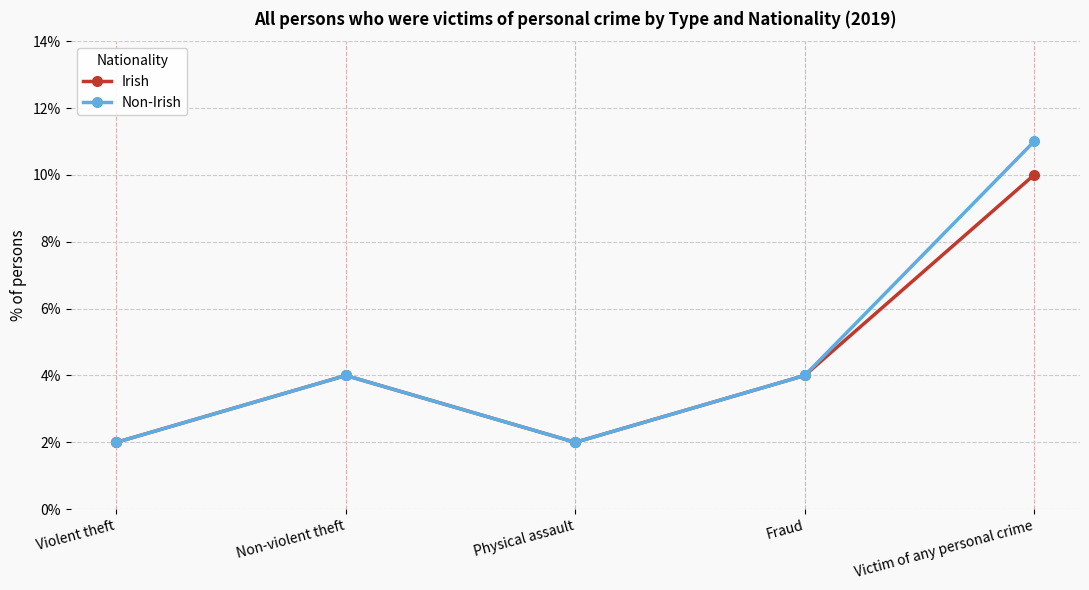

What is the highest value of the Non-Irish series?

11